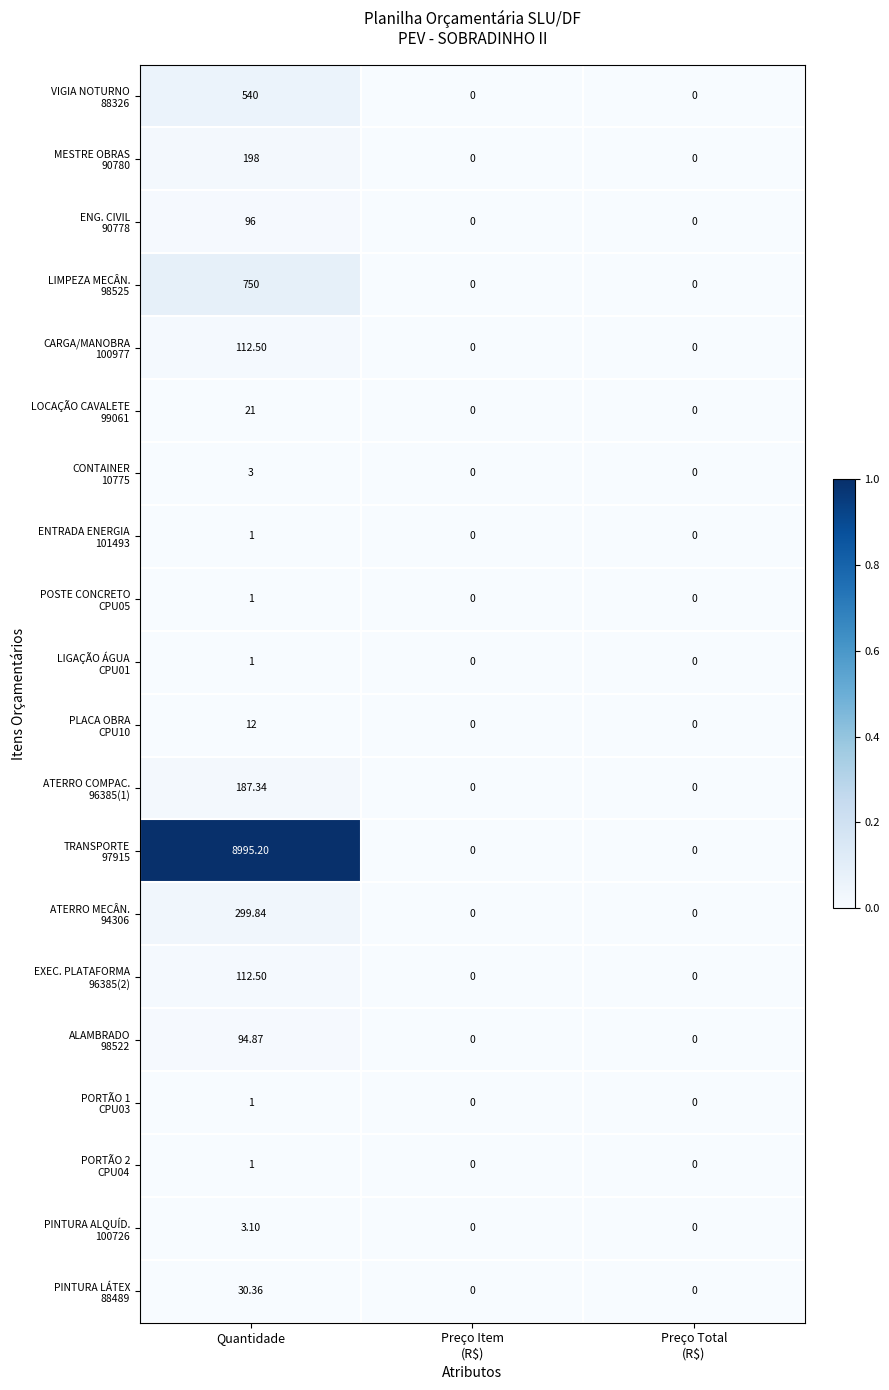

At which category is the sum across all series the highest?

Quantidade